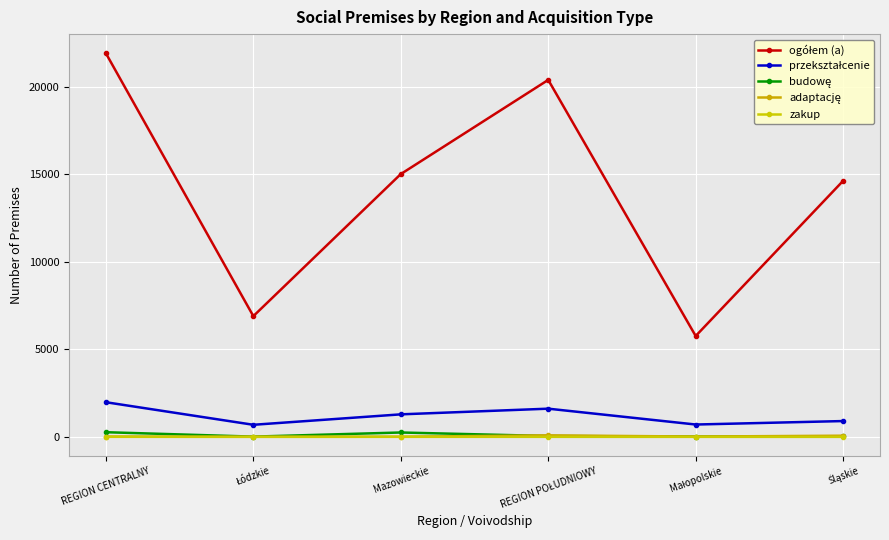

At which label does adaptację first exceed 21?

REGION POŁUDNIOWY